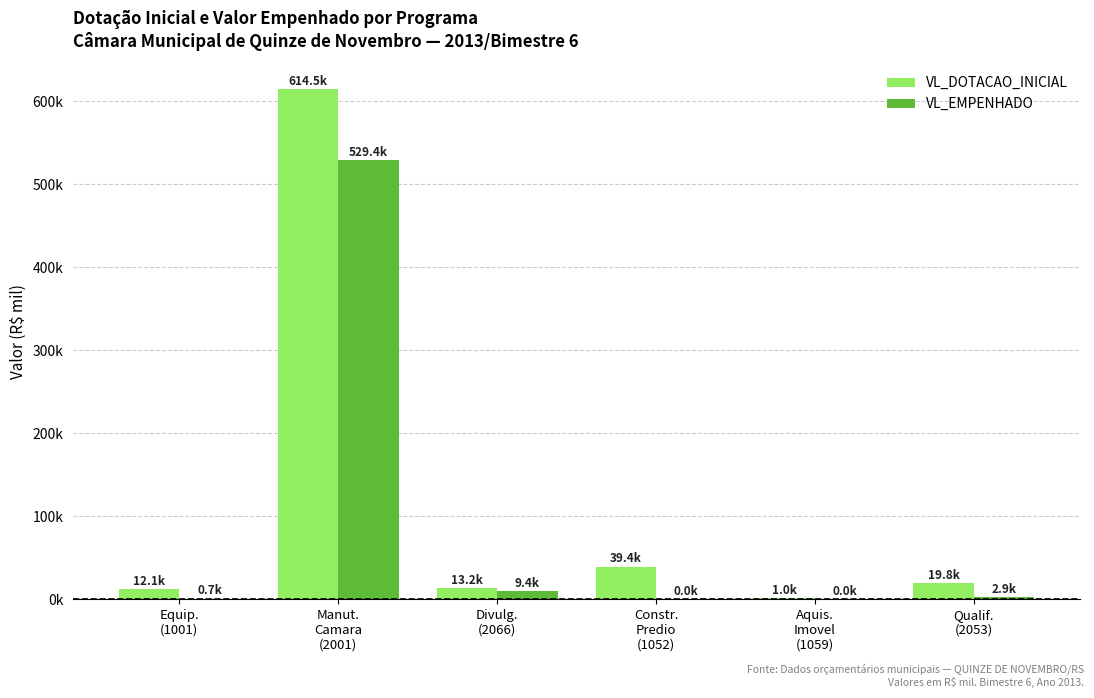

Does the chart contain stacked bars?

No